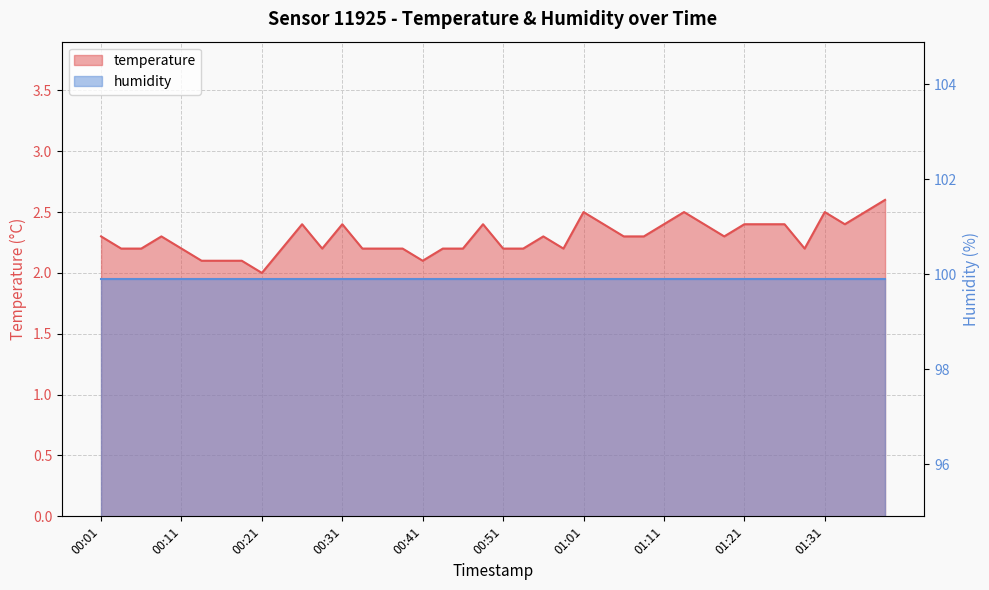

What is the difference between the values at 01:34 and 00:43?

0.2